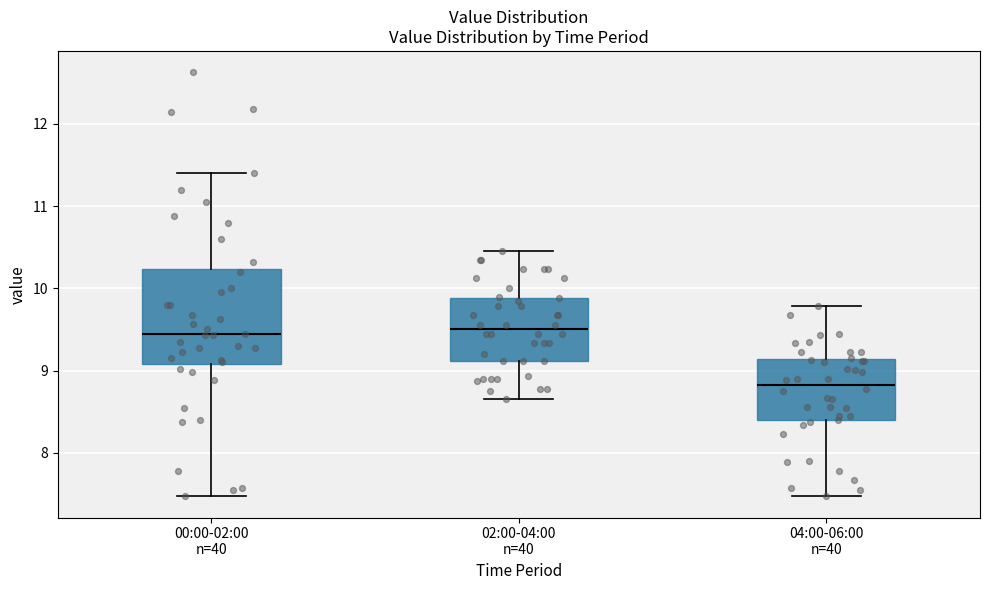

Reading left to right, read every box against the y-axis: the position of its median line, the range the box covers, and the ends of its whiskers. The values are not printed on the chart, so give them approximately, as read against the axis.

00:00-02:00 n=40: median 9.4, box 9.1 to 10.2, whiskers 7.5 to 11.4
02:00-04:00 n=40: median 9.5, box 9.1 to 9.9, whiskers 8.7 to 10.5
04:00-06:00 n=40: median 8.8, box 8.4 to 9.1, whiskers 7.5 to 9.8